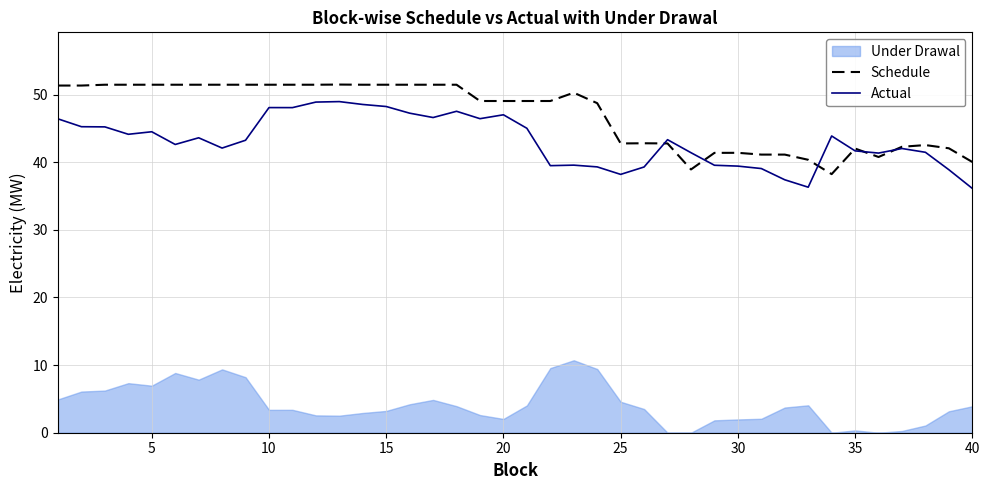

Where is Schedule nearest to the value 44?

25